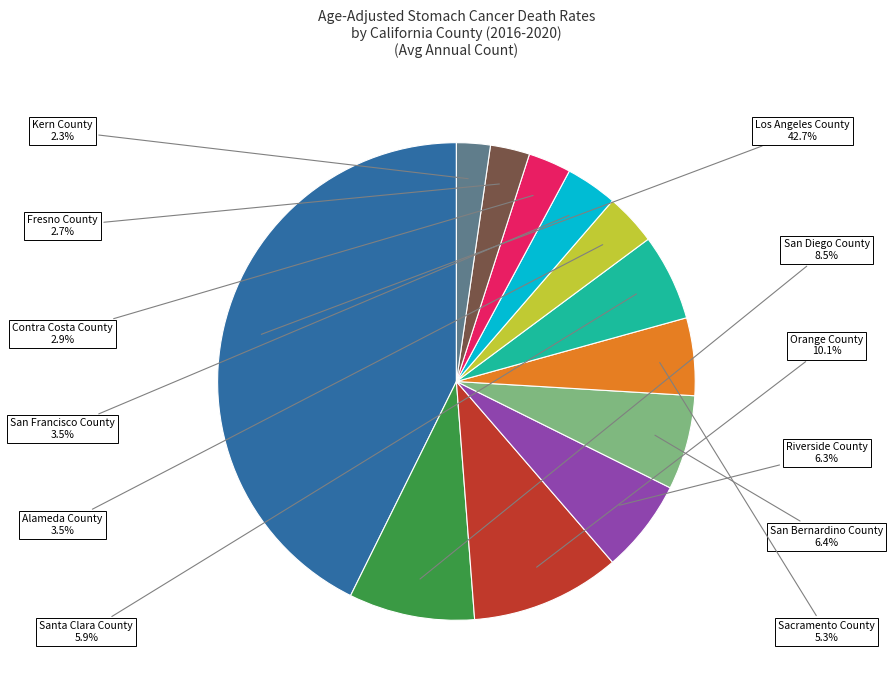

Do Sacramento County and San Diego County together represent more than half of the pie?

No